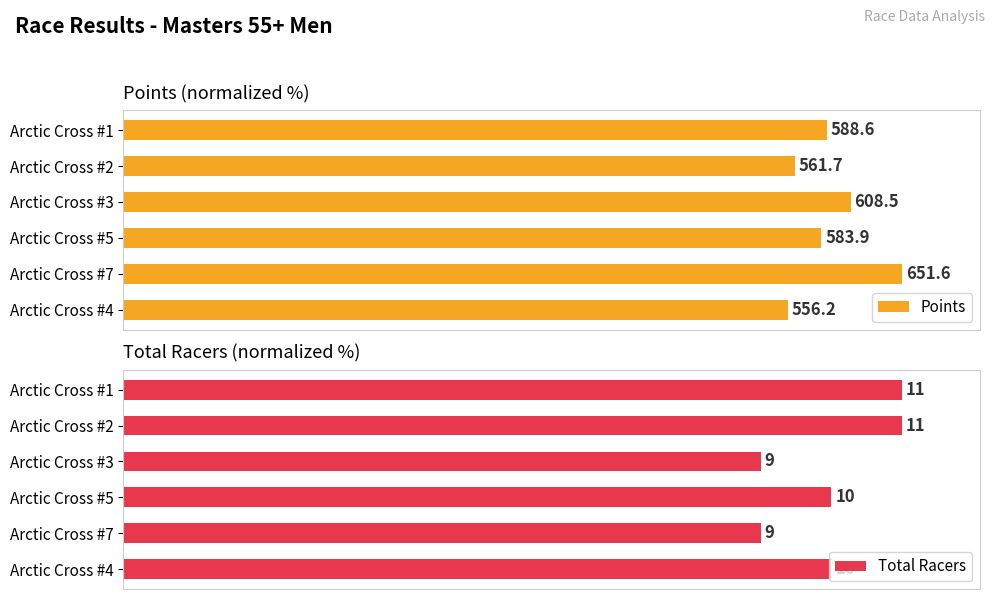

At Arctic Cross #4, list the series in order from smallest to largest.

Points, Total Racers